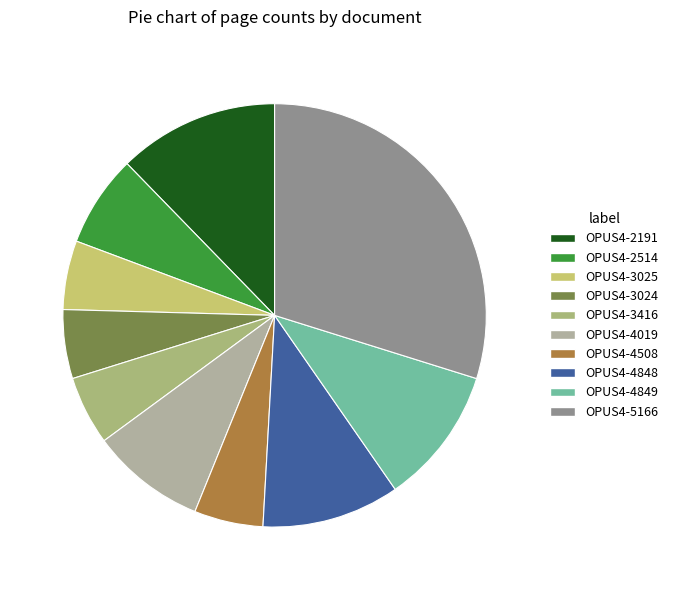

How many slices are in this pie chart?

10